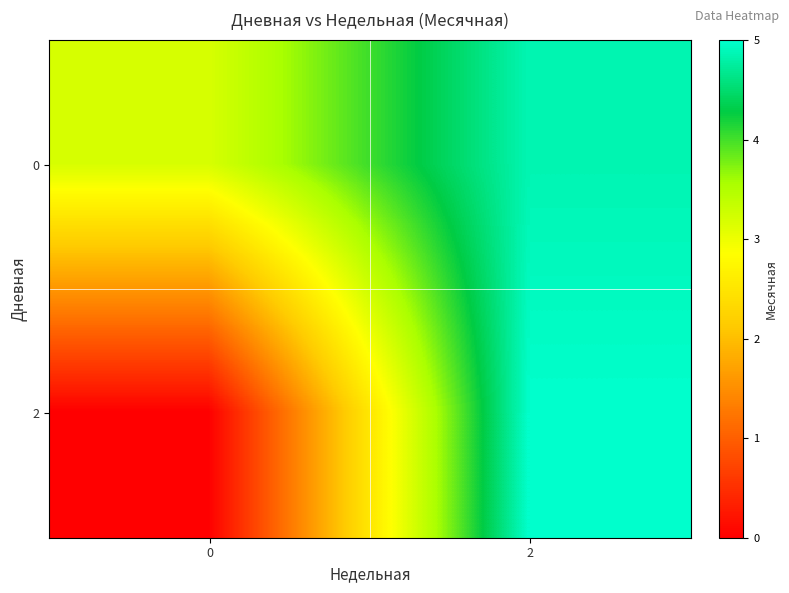

Between 2 and 0, which is larger?

2